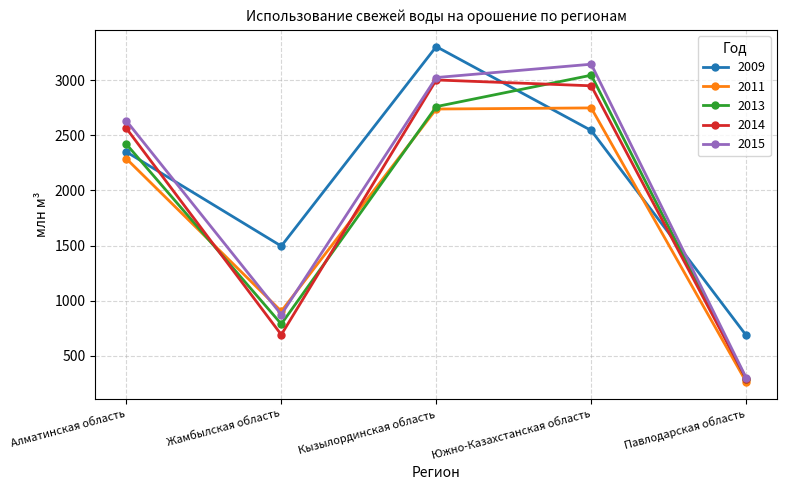

At which category is the sum across all series the highest?

Кызылординская область